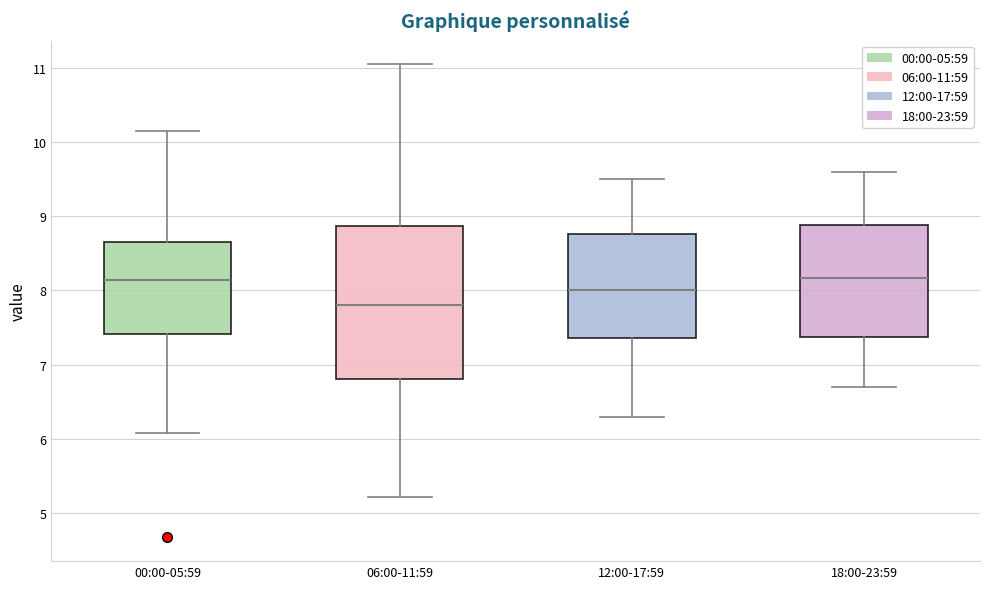

Reading left to right, transcribe this box plot: for each box, give where its median line is, the range the box spans, and where its two whiskers end, as read against the y-axis. The values are not printed on the chart, so give them approximately, as read against the axis.

00:00-05:59: median 8.1, box 7.4 to 8.7, whiskers 6.1 to 10.2
06:00-11:59: median 7.8, box 6.8 to 8.9, whiskers 5.2 to 11.1
12:00-17:59: median 8.0, box 7.4 to 8.8, whiskers 6.3 to 9.5
18:00-23:59: median 8.2, box 7.4 to 8.9, whiskers 6.7 to 9.6